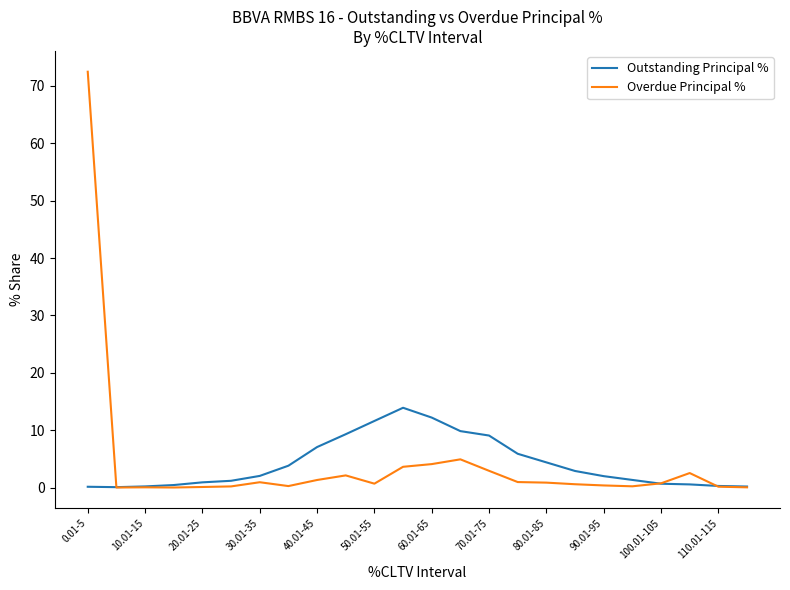

List the series in order of their peak value, highest first.

Overdue Principal %, Outstanding Principal %